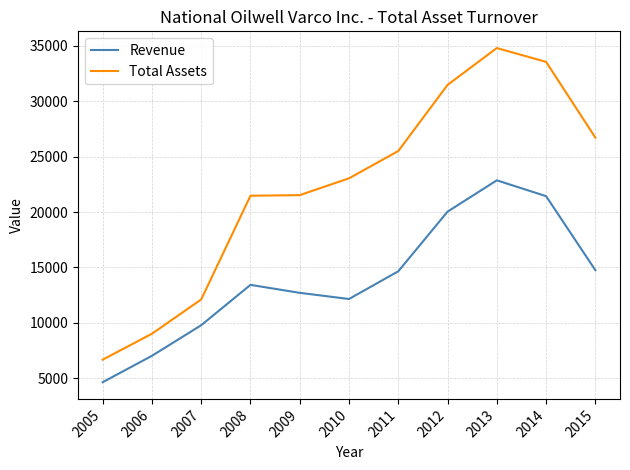

Does the chart display data point markers on the line(s)?

No